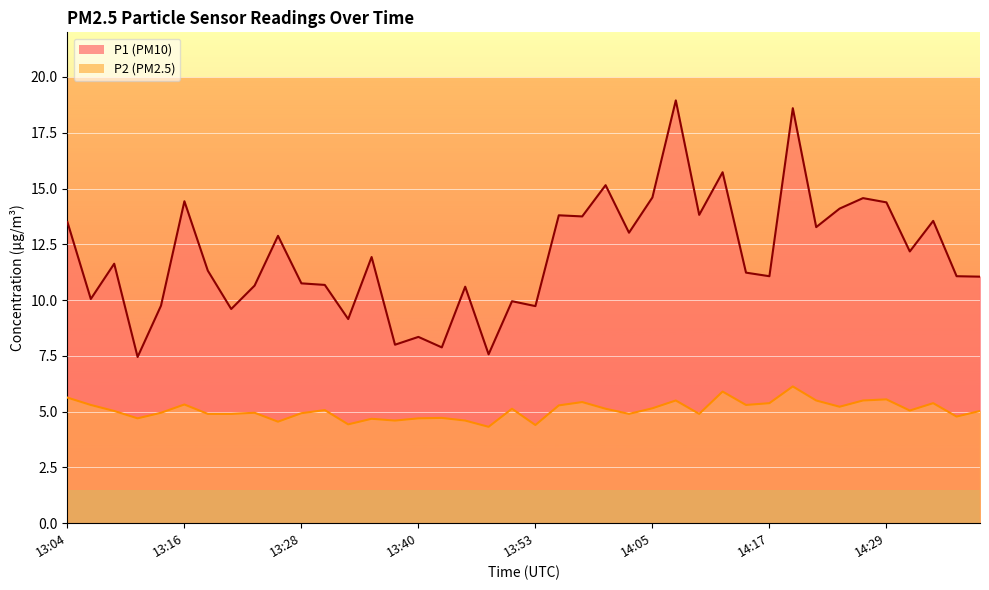

How many interior local valleys does the P1 series have?

14